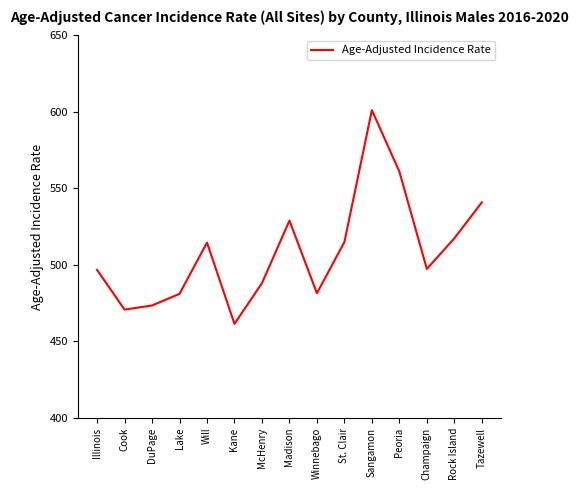

What is the approximate value at Kane?

461.5